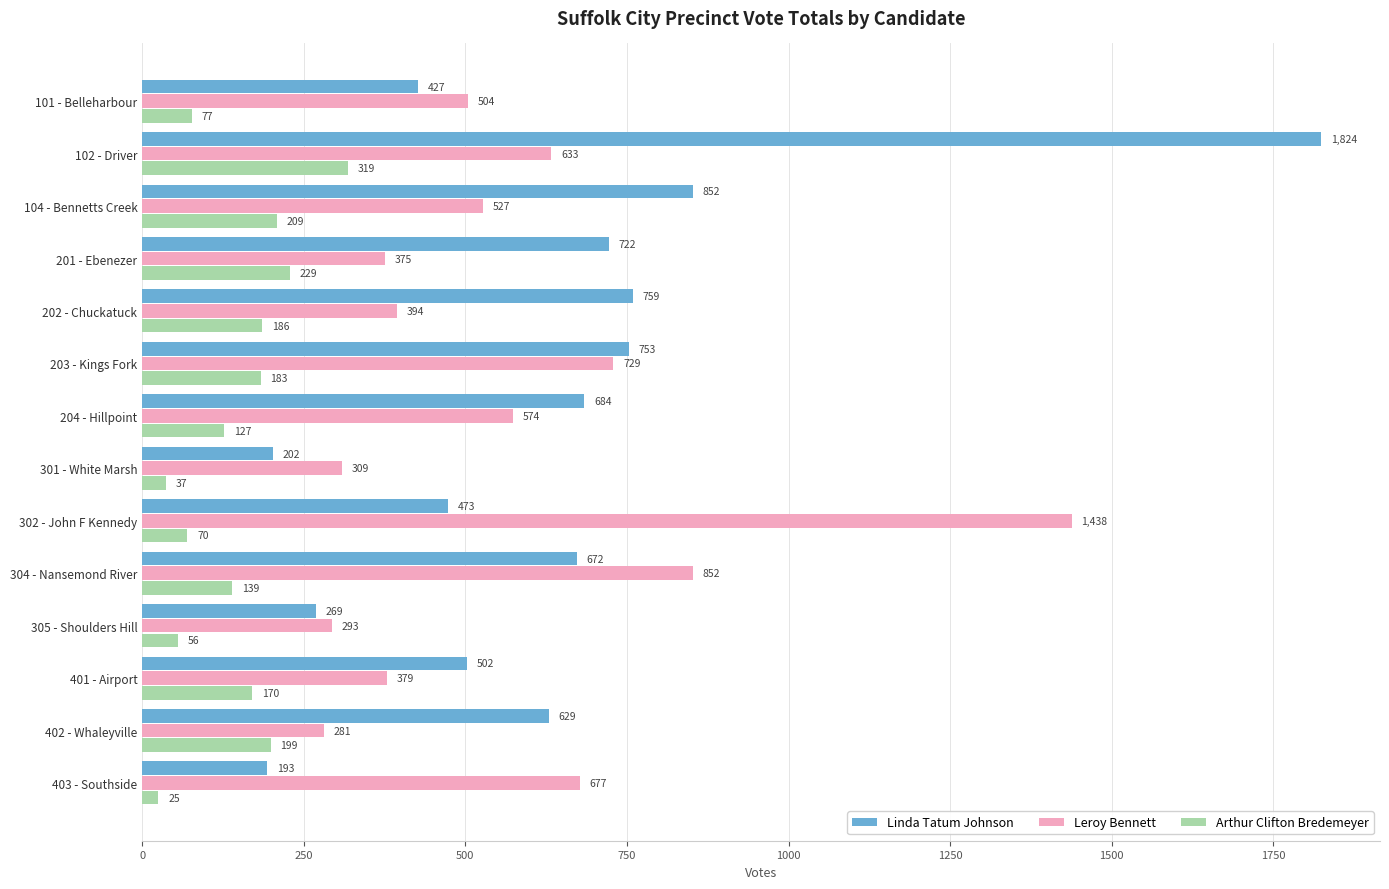

At which category is the sum across all series the highest?

102 - Driver